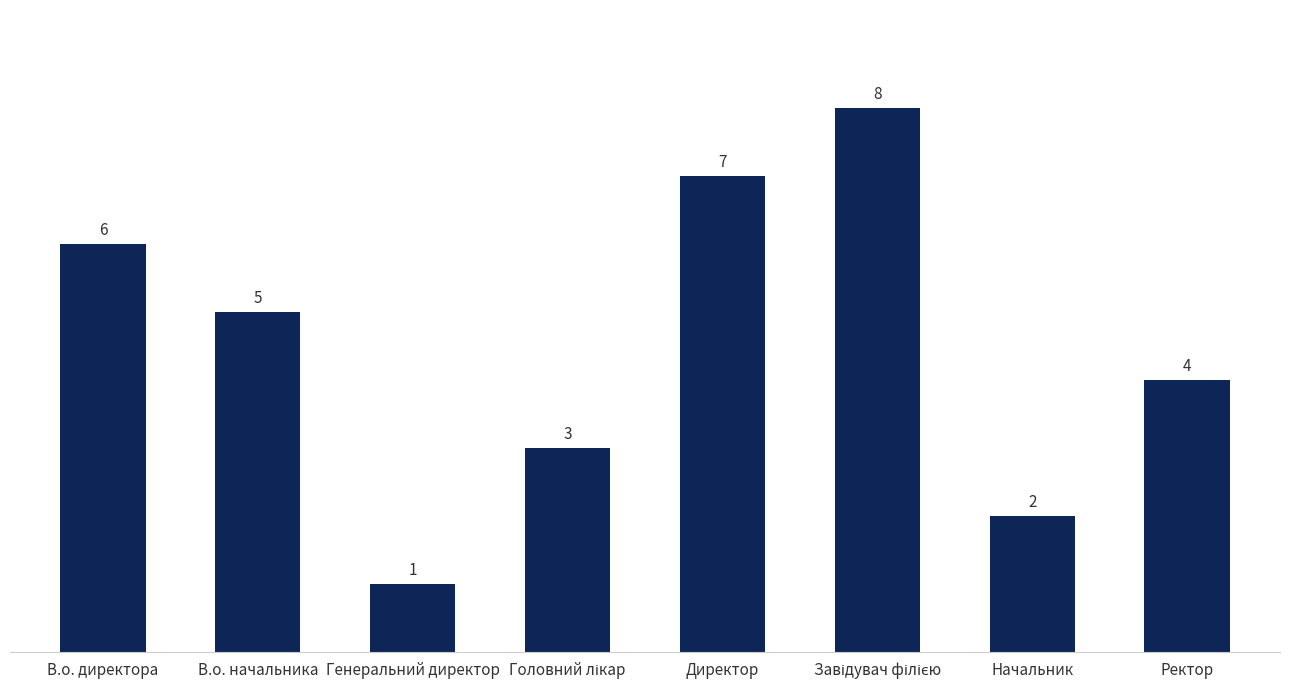

What is the ratio of the value at Ректор to the value at В.о. начальника?

0.8